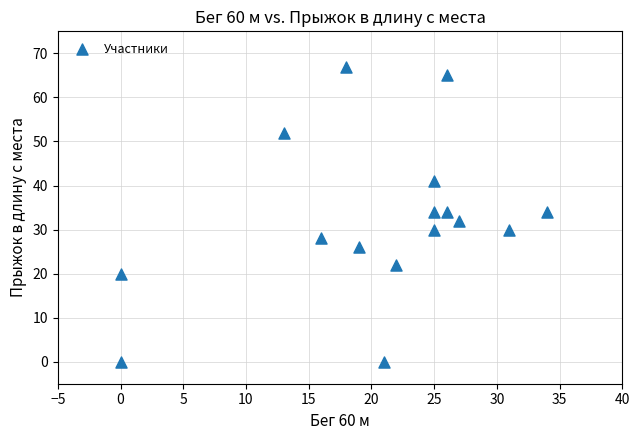

What is the range of Y values (max minus min)?

67